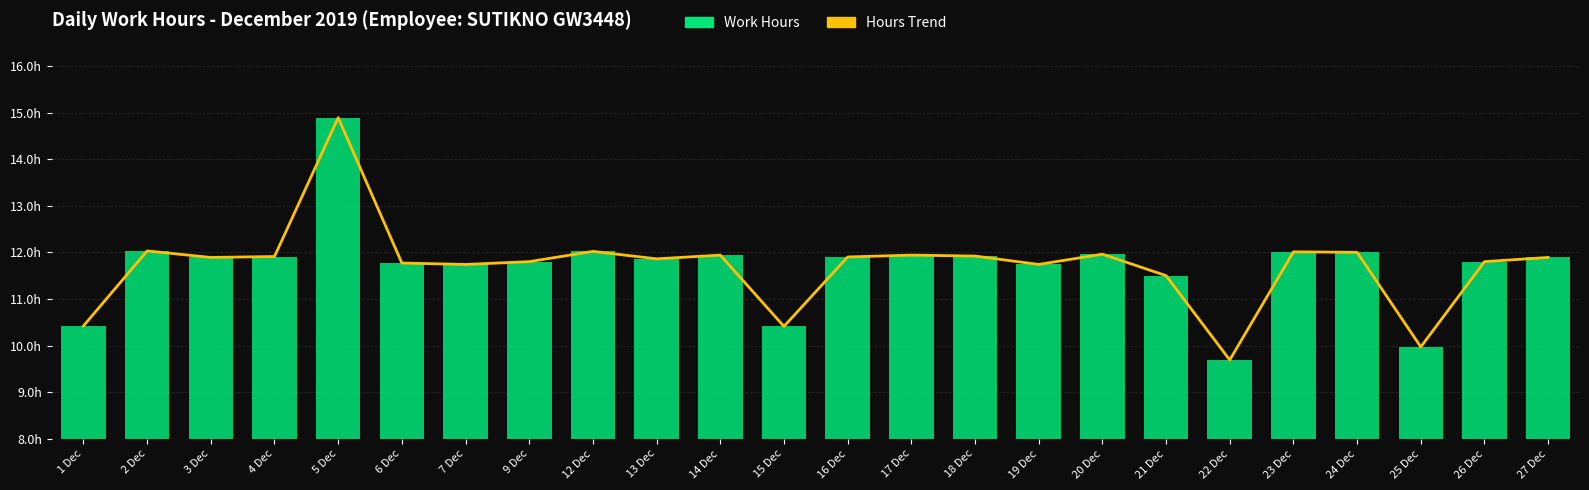

Between 24 Dec and 2 Dec, which is larger?

2 Dec